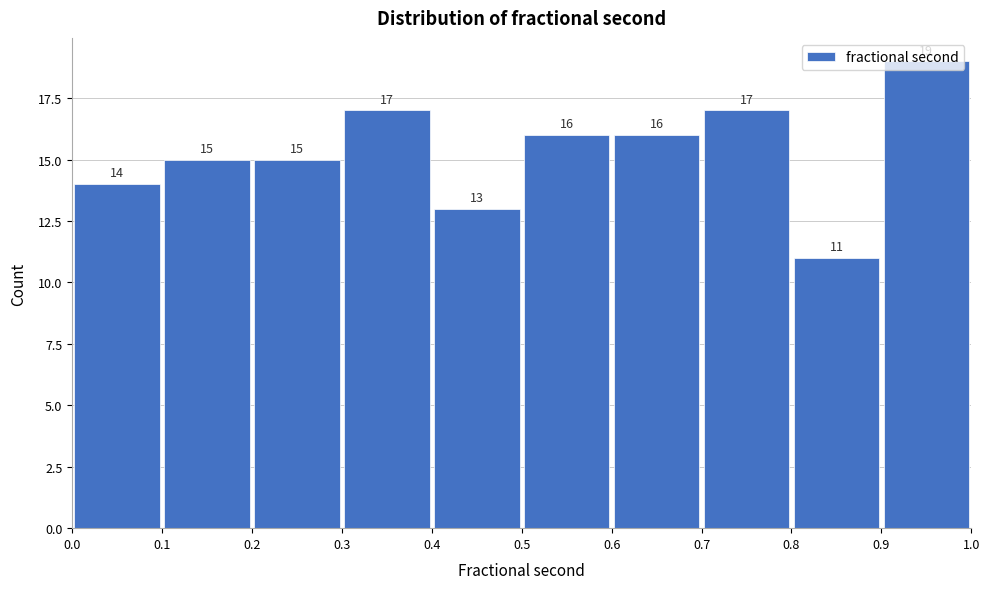

Which range on the x-axis has the tallest bar?

0.9 to 1.0